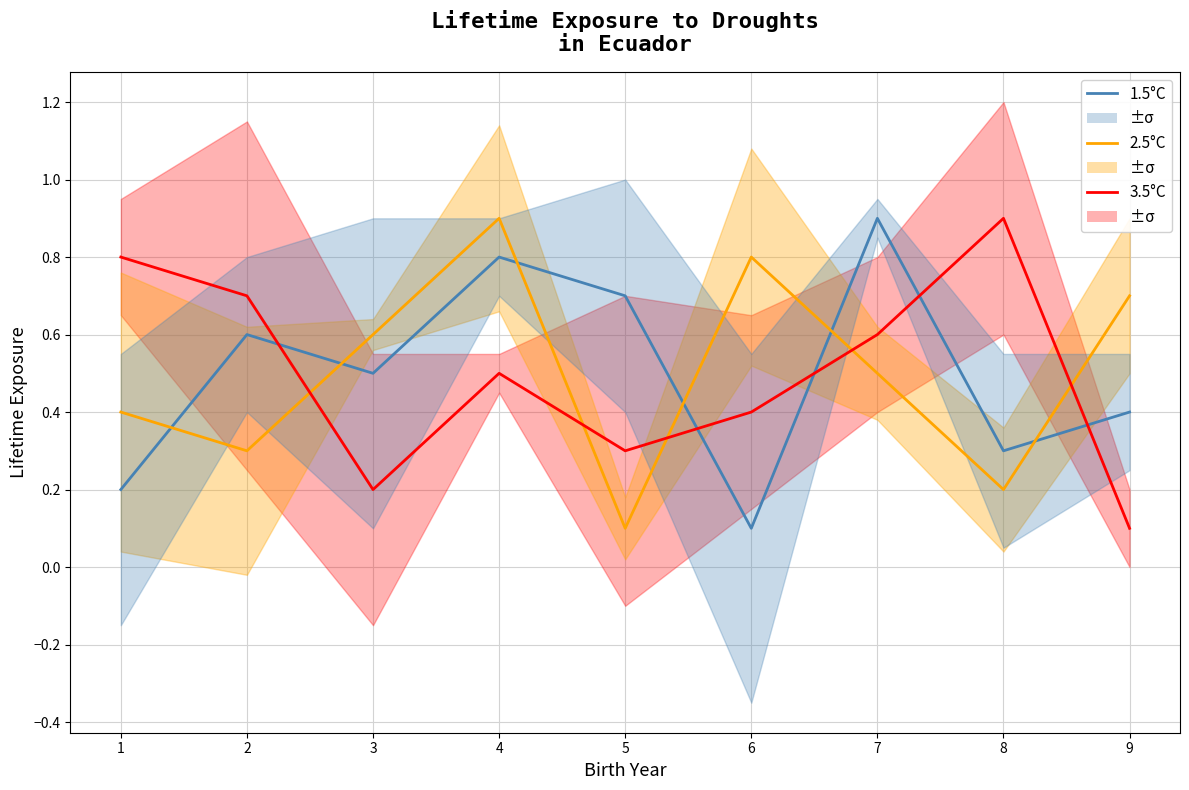

True or false: 1.5°C has more than 1 interior local peaks.

True